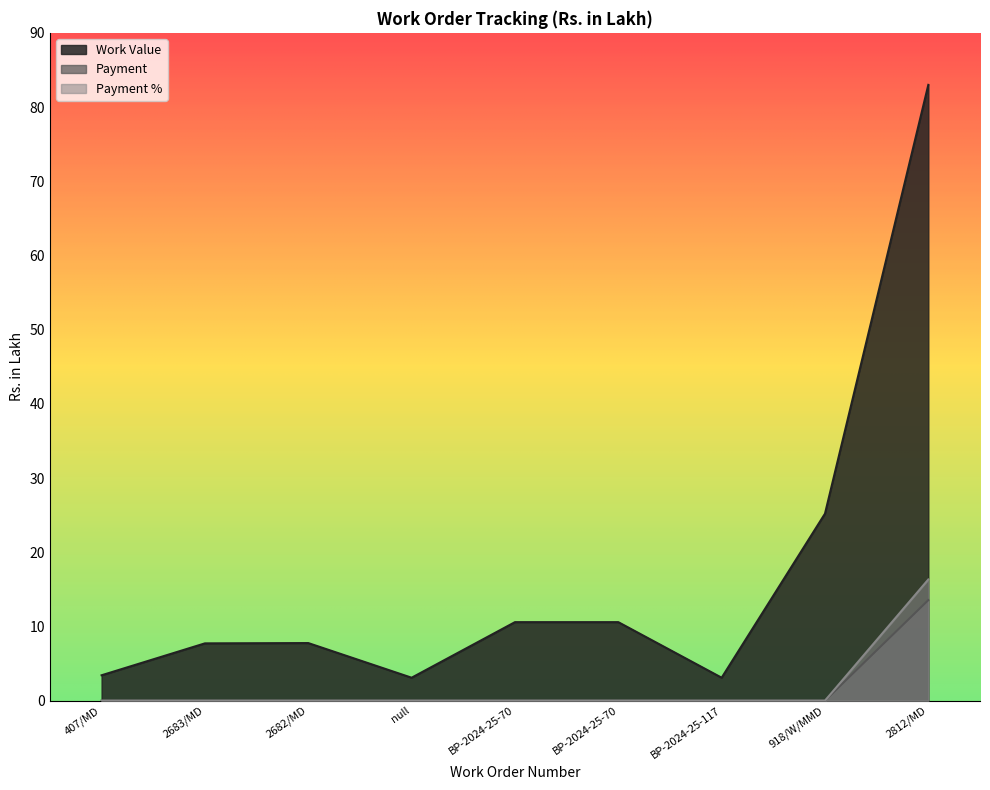

True or false: Payment and Payment % cross at least once.

False